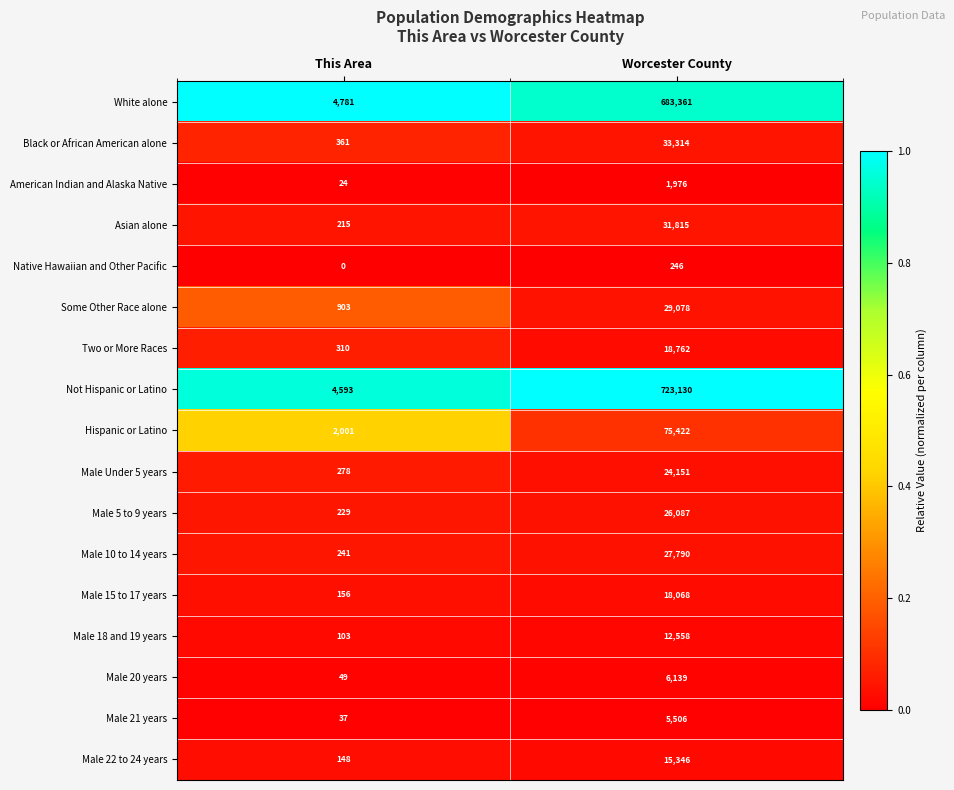

What is the spread (max minus min) of values at Worcester County?

722884